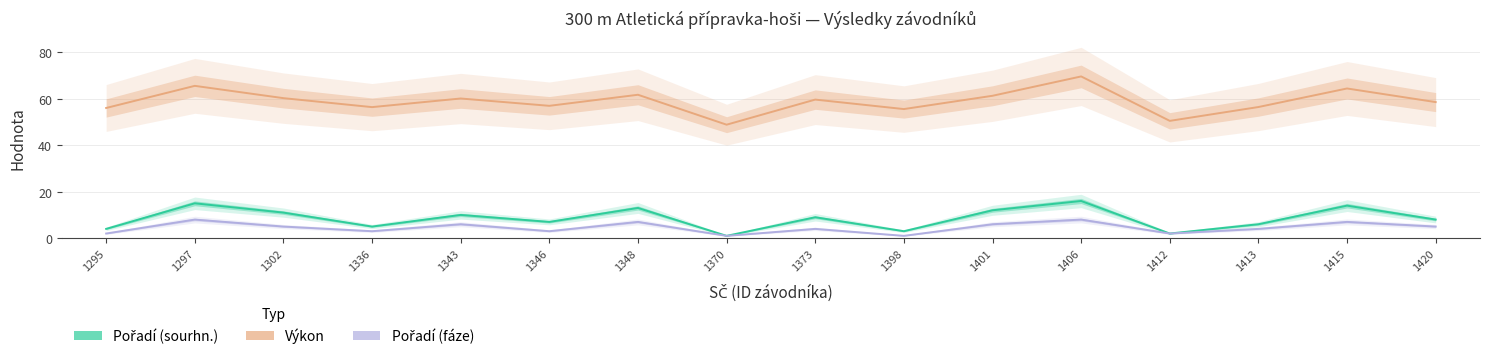

At 1401, list the series in order from smallest to largest.

Pořadí (fáze), Pořadí (sourhn.), Výkon